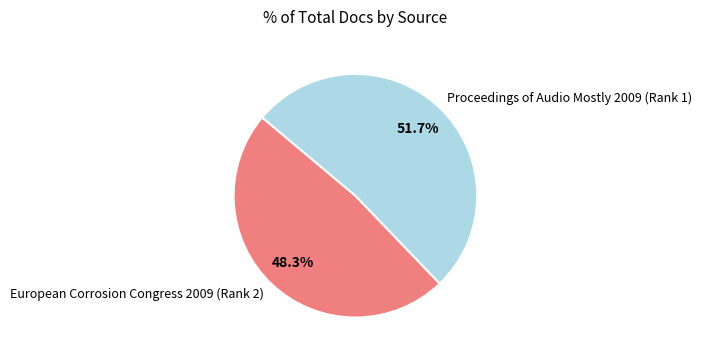

What percentage is NOT represented by Proceedings of Audio Mostly 2009 (Rank 1)?

48.3%